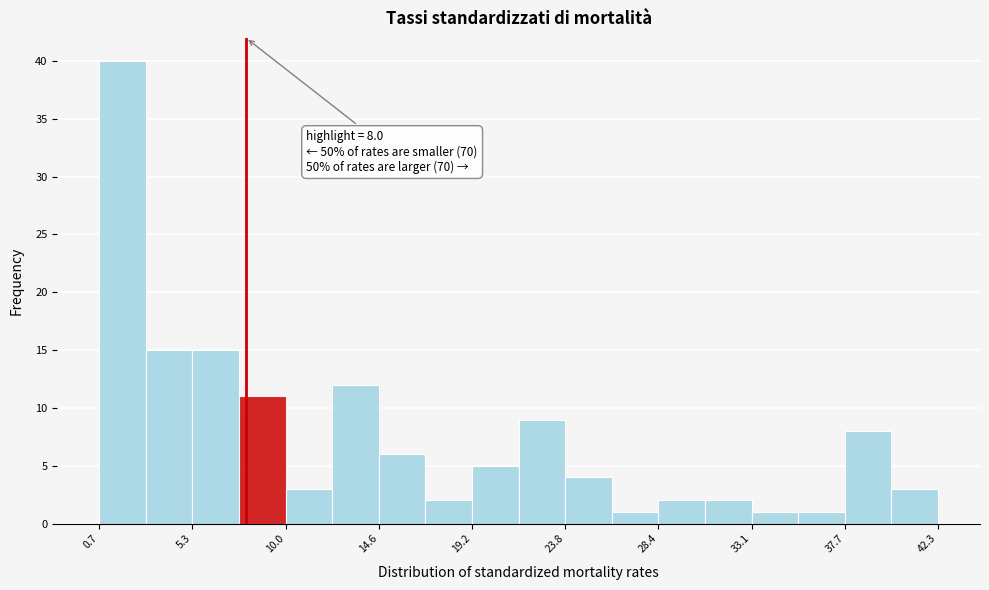

Which range on the x-axis has the tallest bar?

0.5 to 3.0